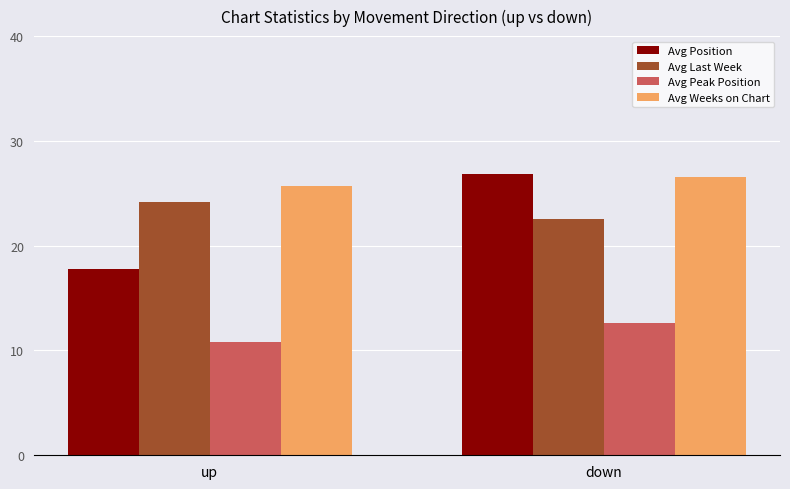

Reading left to right, extract all data points from this chart.

Avg Position: up=17.8	down=26.8
Avg Last Week: up=24.2	down=22.5
Avg Peak Position: up=10.8	down=12.6
Avg Weeks on Chart: up=25.7	down=26.6